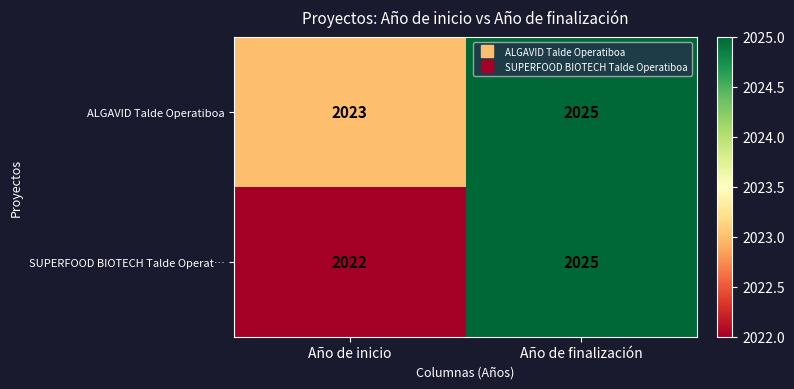

At which category is the sum across all series the highest?

Año de finalización